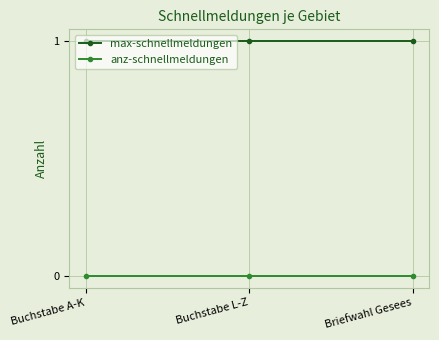

What position from the left is Briefwahl Gesees?

3